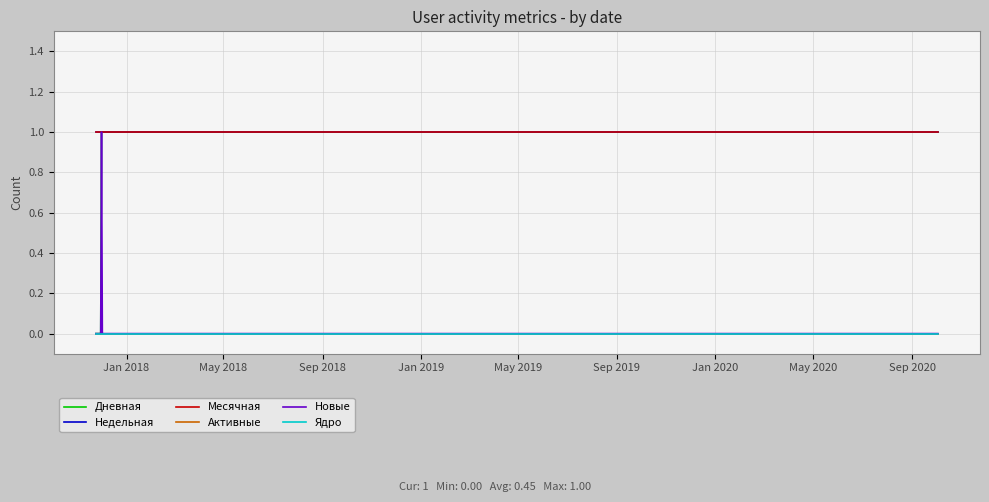

Which category has the highest value in the Недельная series?

Jan 2018